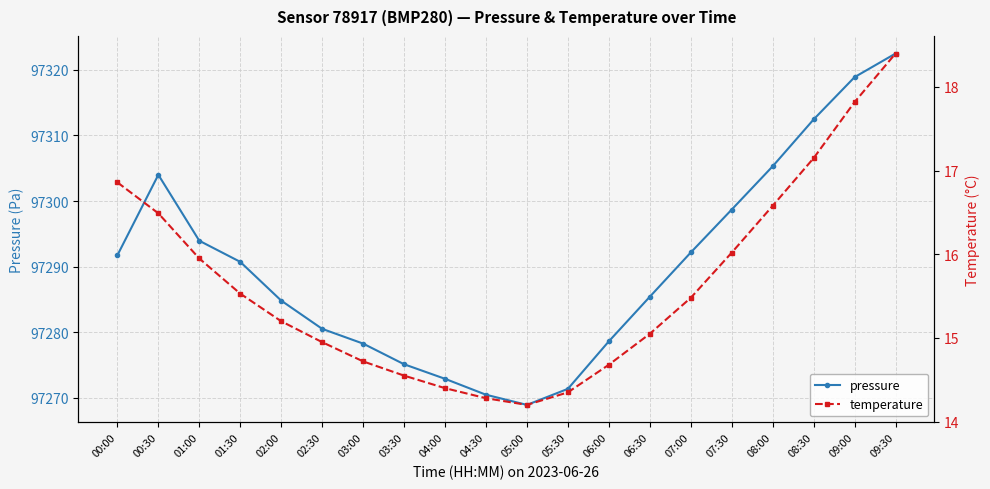

Between 02:30 and 09:00, which series saw the biggest shift?

pressure